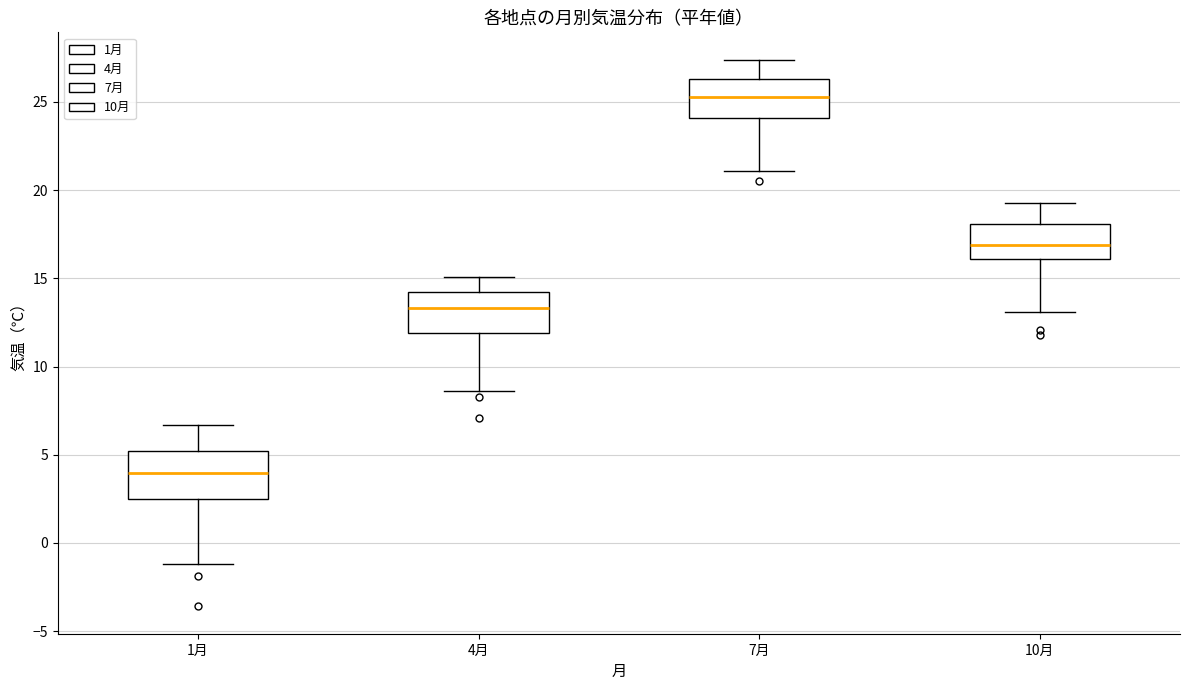

Where does the lower whisker of the box for 4月 end on the y-axis? The values are not printed on the chart, so give them approximately, as read against the axis.

8.5